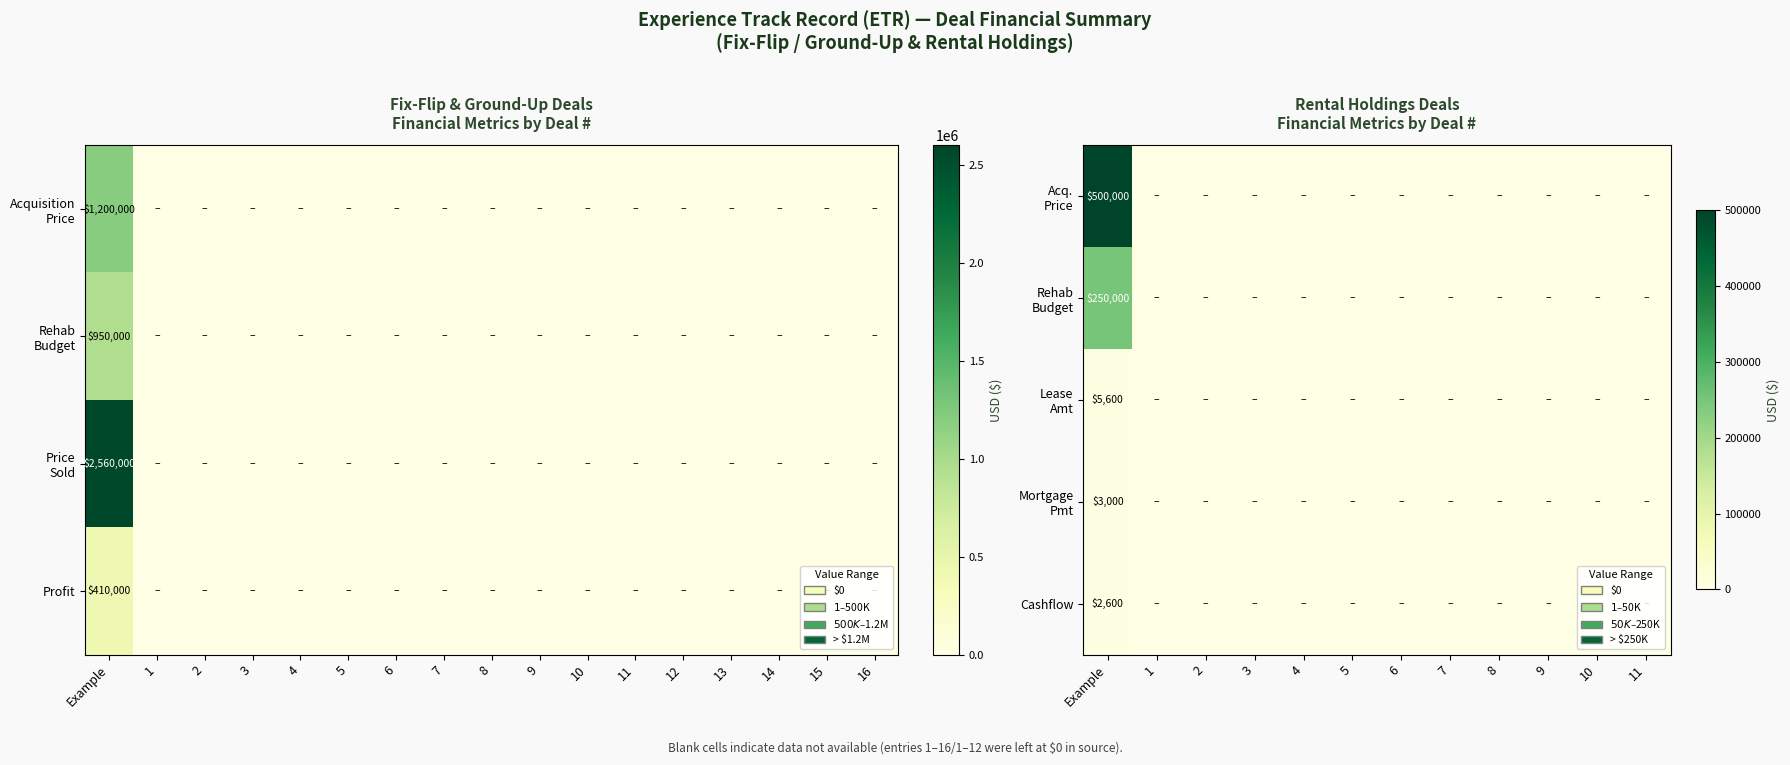

The value of Profit at Example is 591097. True or false?

False